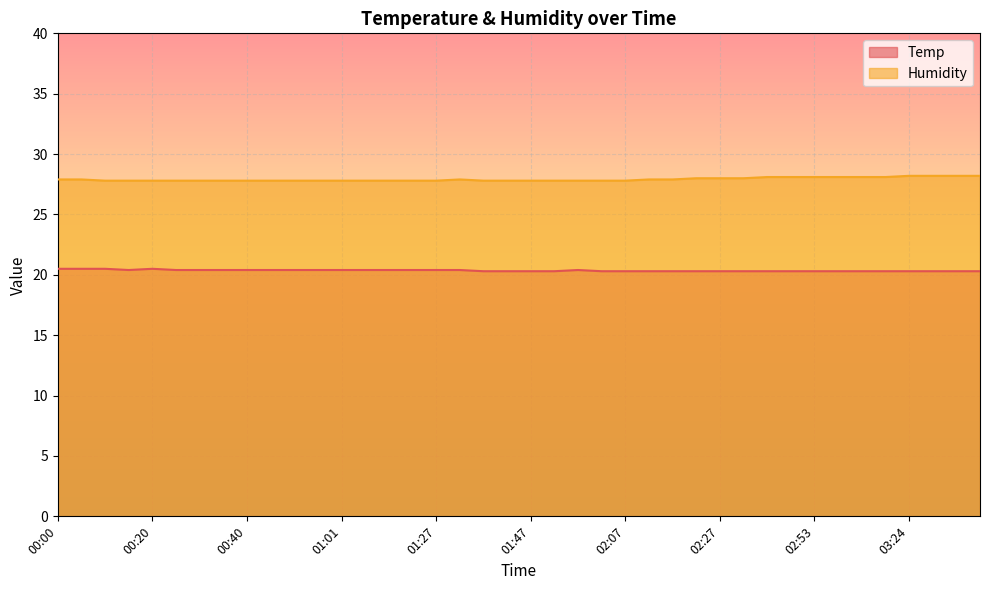

What is the value of the Humidity point at the 11th from the left?

27.8